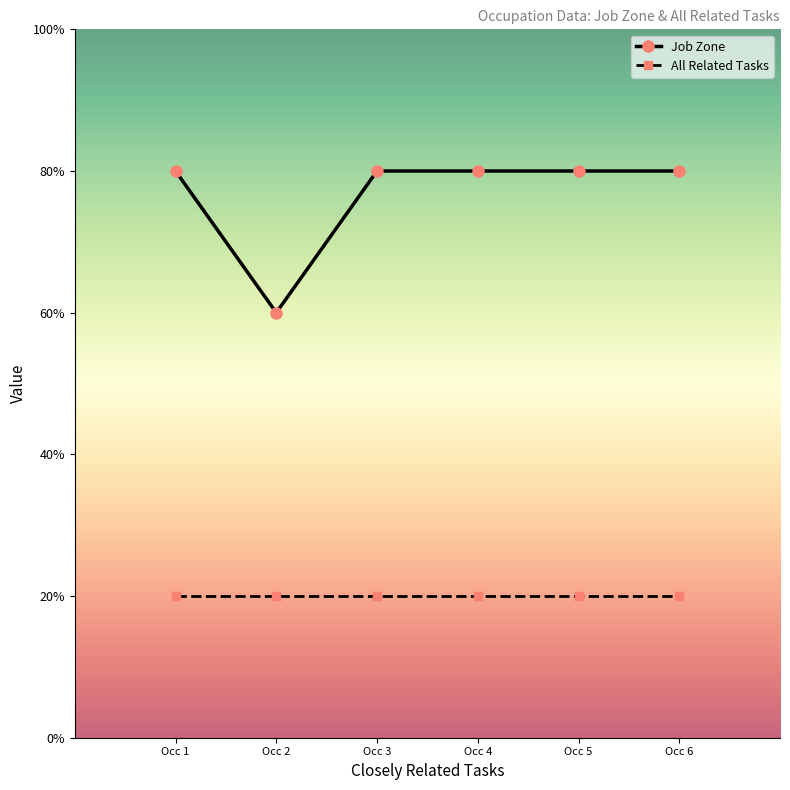

Rank the series by their average value, from highest to lowest.

Job Zone, All Related Tasks